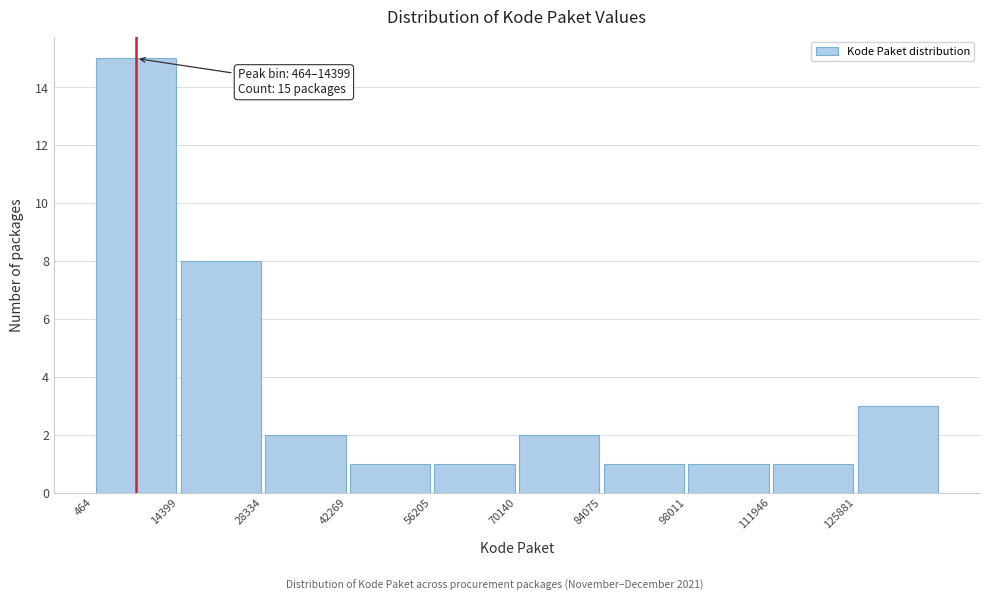

Which range on the x-axis has the tallest bar?

0 to 14000